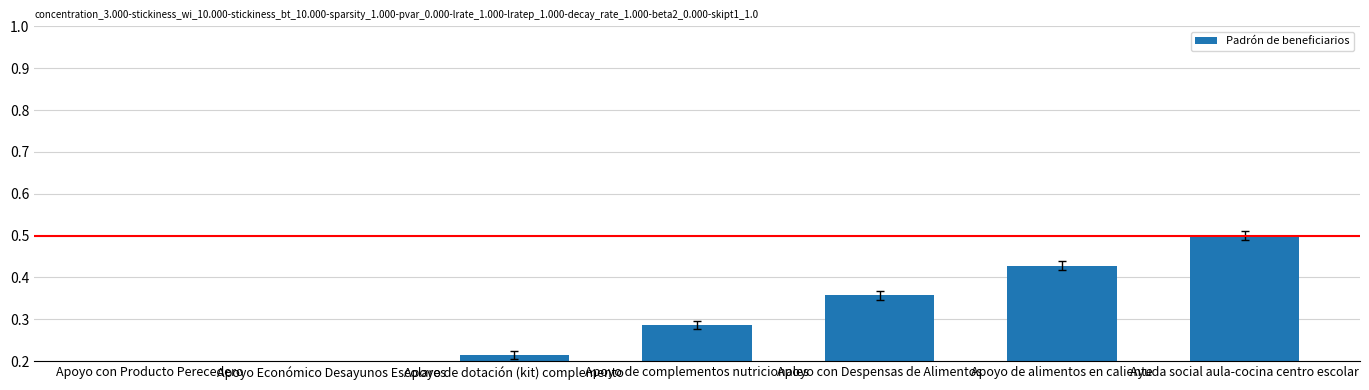

At which label is the value closest to 0?

Apoyo con Producto Perecedero